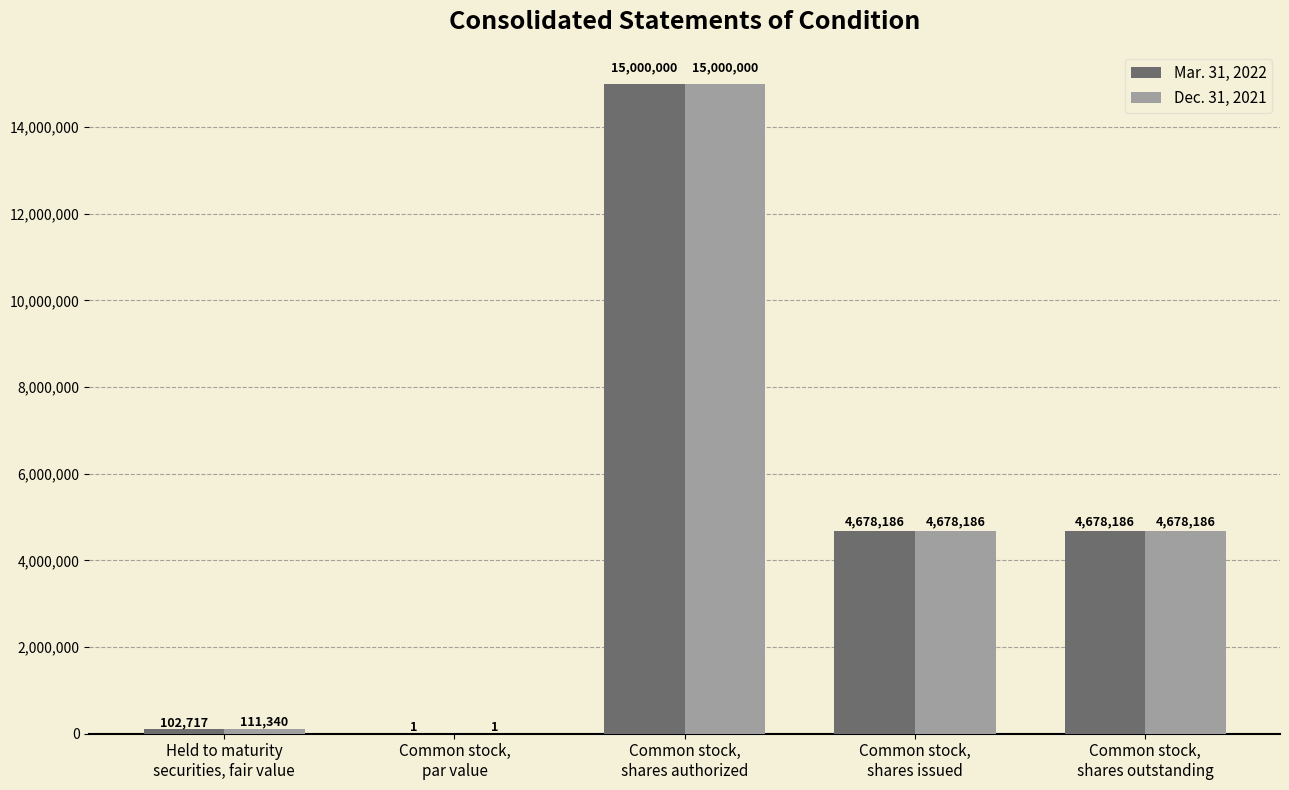

At which category is the sum across all series the highest?

Common stock,
shares authorized